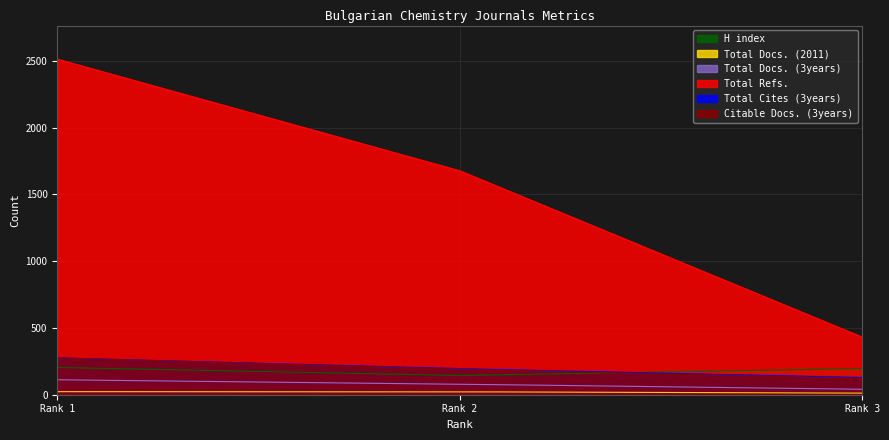

At which category is the sum across all series the highest?

Rank 1